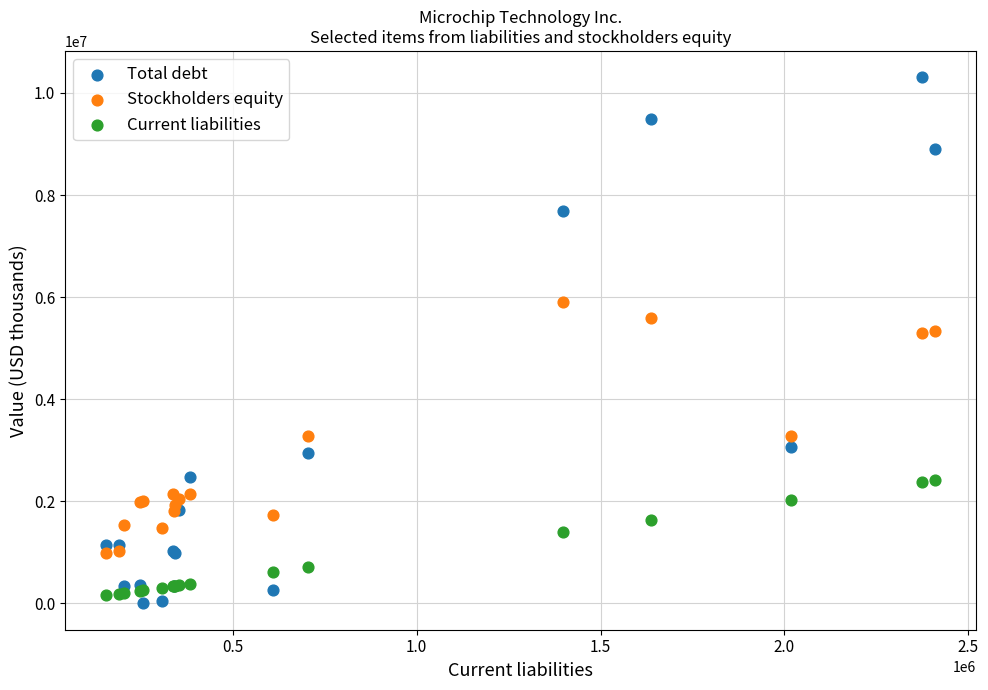

Which series reaches the minimum Y coordinate?

Total debt